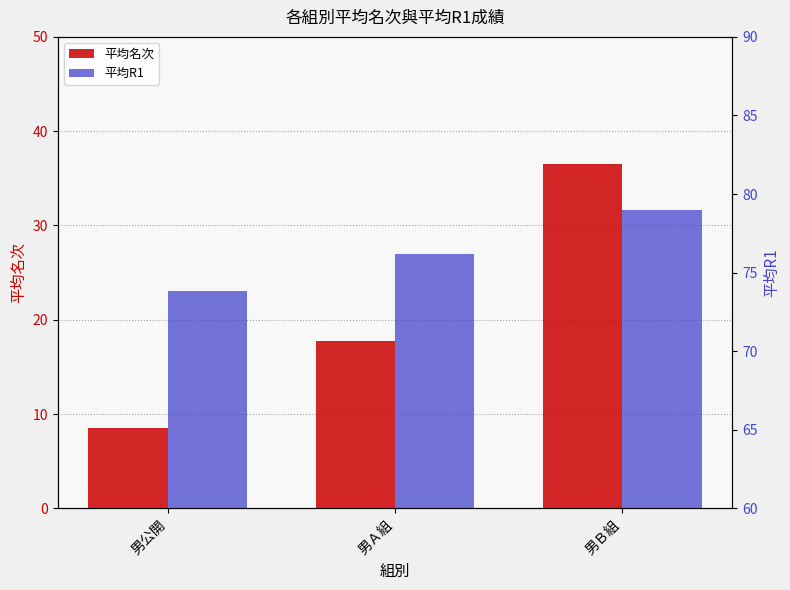

Count the number of categories in the chart.

3